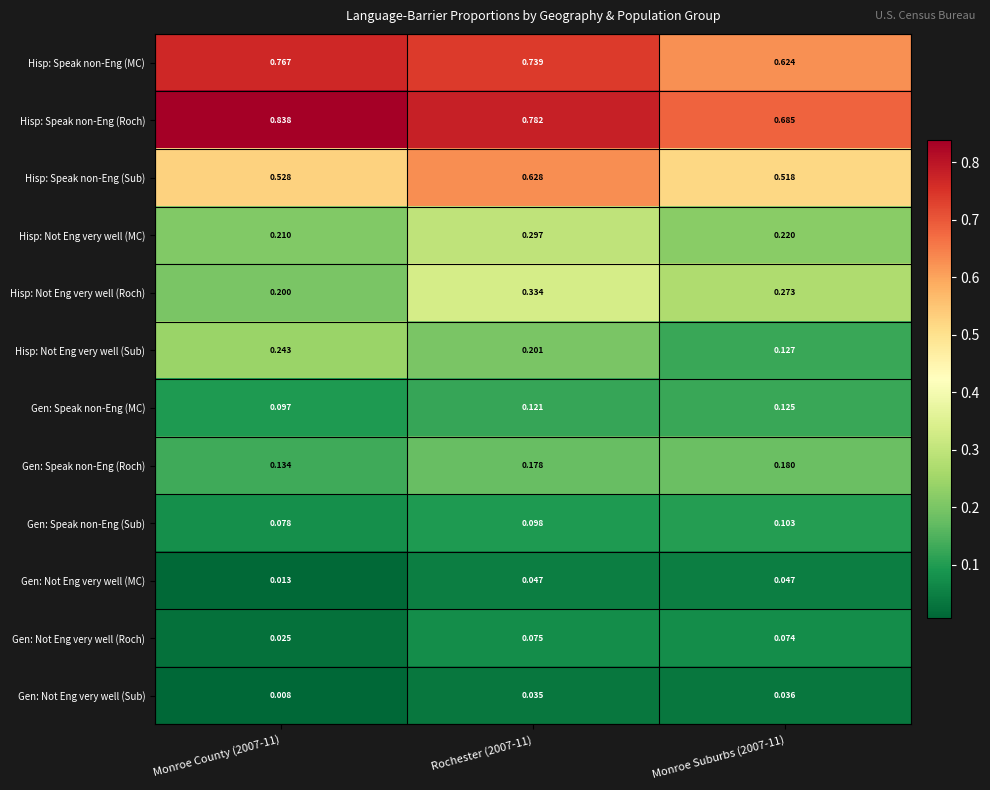

Which series has the largest total across all categories?

Hisp: Speak non-Eng (Roch)